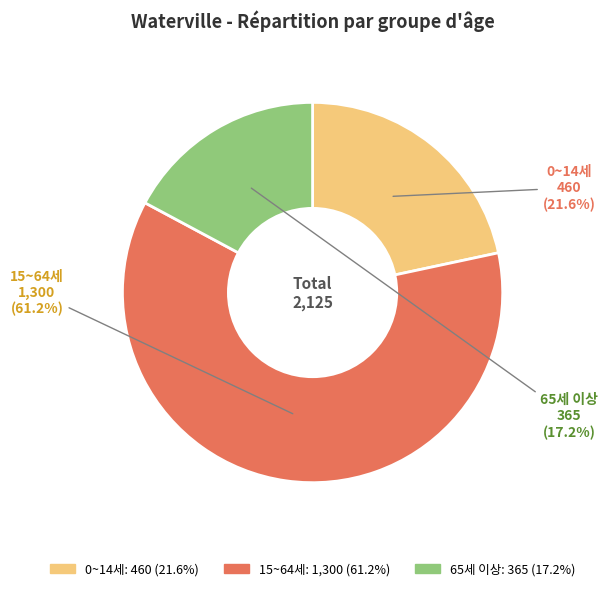

What portion of the pie excludes 15~64세?

38.8%